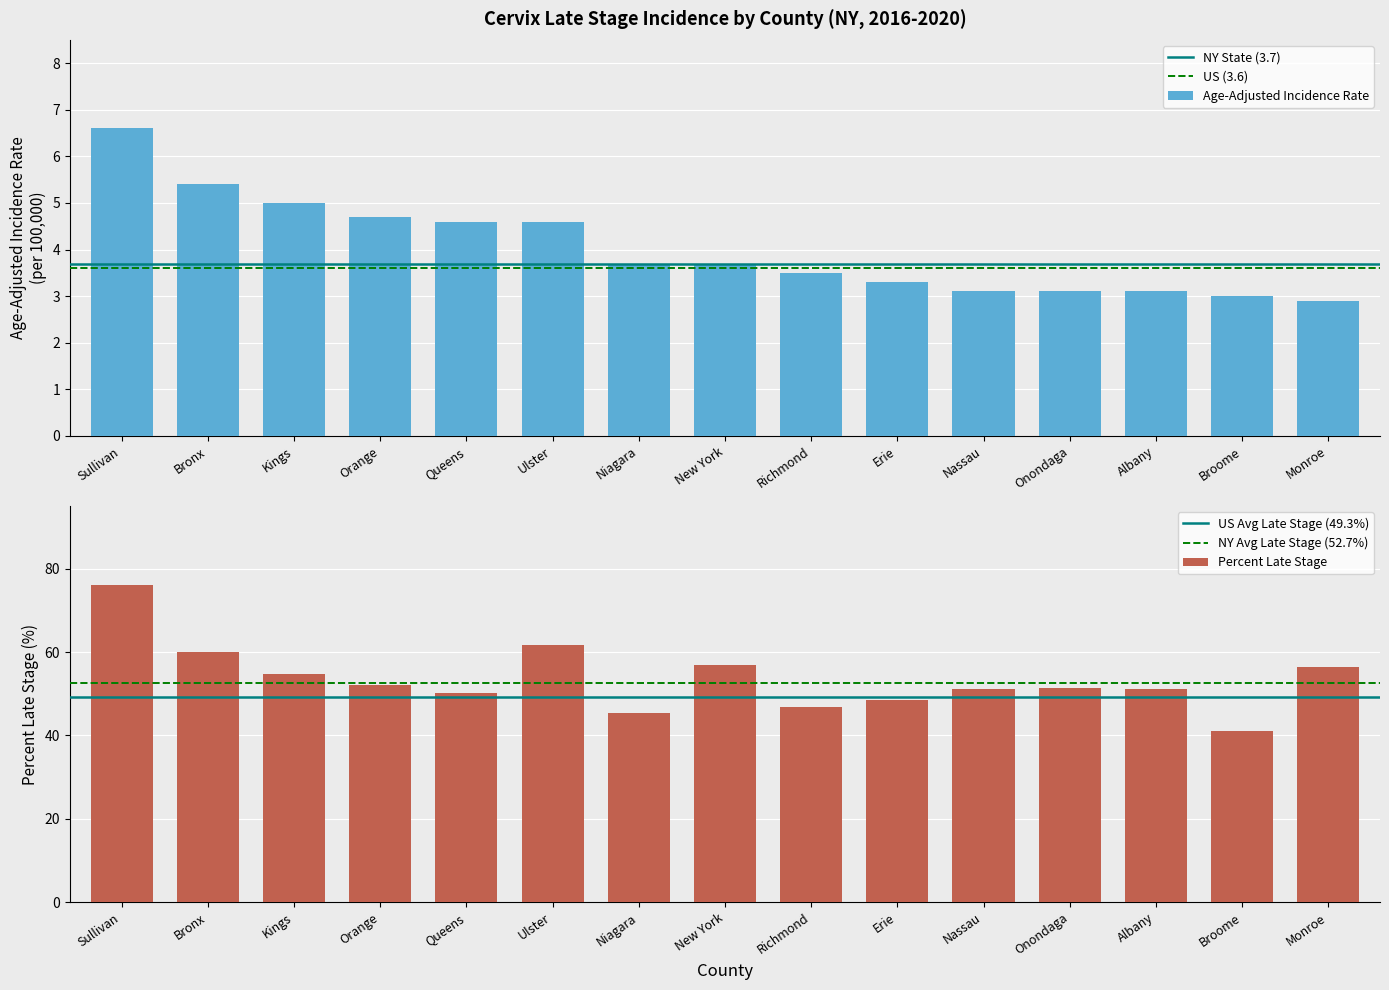

Reading right to left, list all the values displayed in this chart.

Age-Adjusted Incidence Rate: 2.9	3.0	3.1	3.1	3.1	3.3	3.5	3.7	3.7	4.6	4.6	4.7	5.0	5.4	6.6
Percent Late Stage: 56.5	41.0	51.1	51.3	51.2	48.6	46.8	56.8	45.3	61.8	50.2	52.2	54.8	60.0	76.2